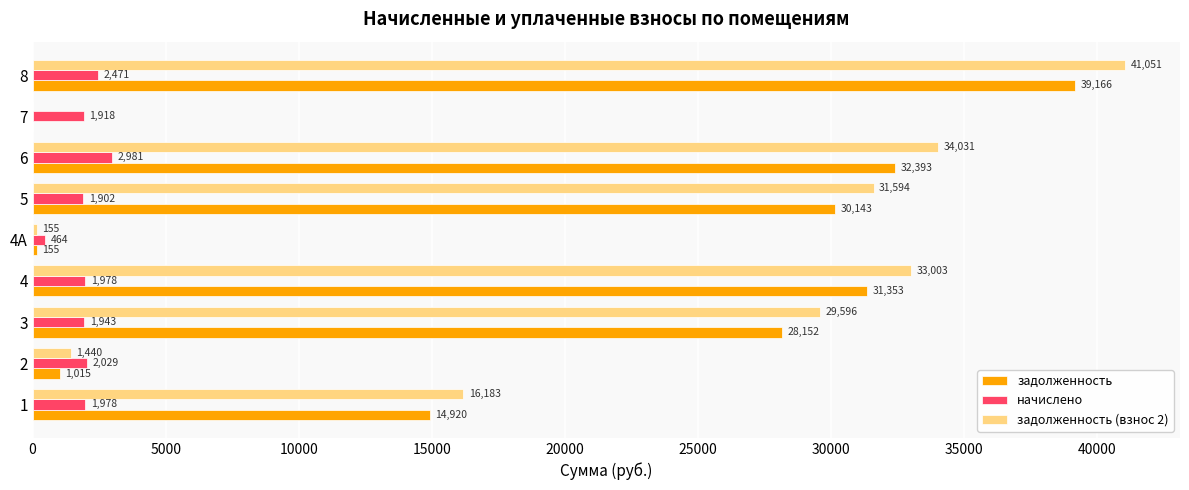

What is the greatest value displayed?

41051.1